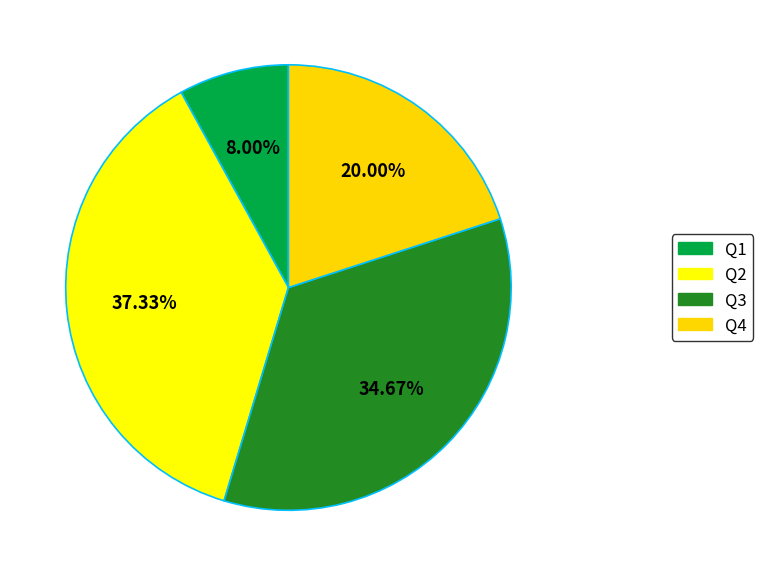

Rank the categories by value from highest to lowest.

Q2, Q3, Q4, Q1